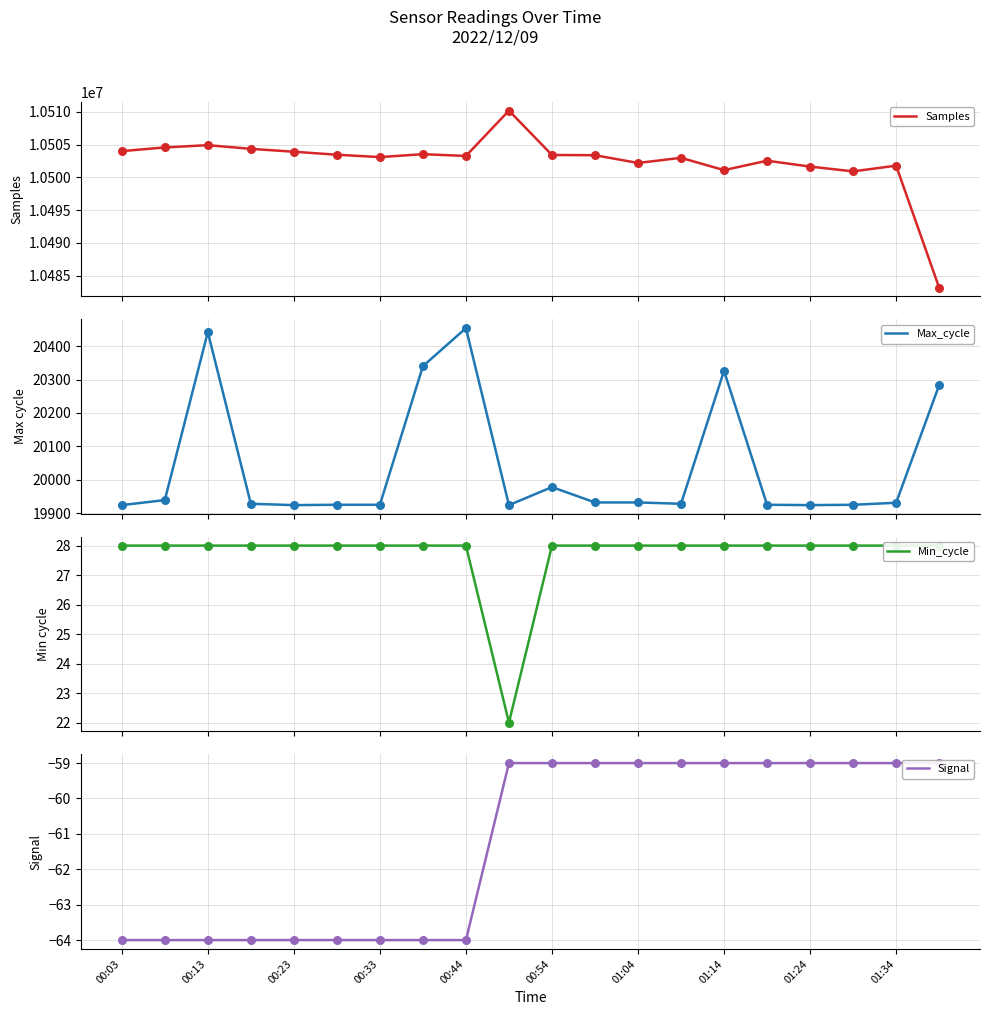

Which series contains the lowest Y value?

Signal